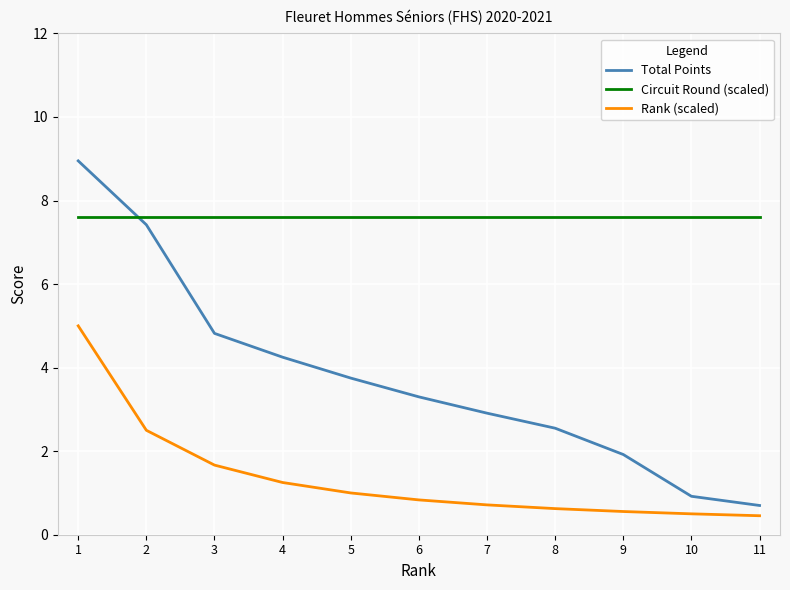

Which category has the highest value across all series?

1